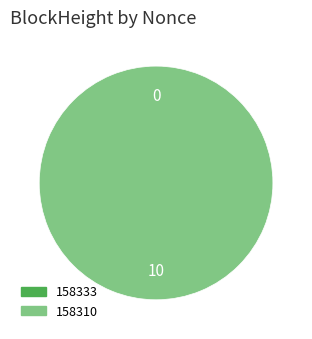

To the nearest percent, what is the difference between the largest and smallest slice percentages?

100%